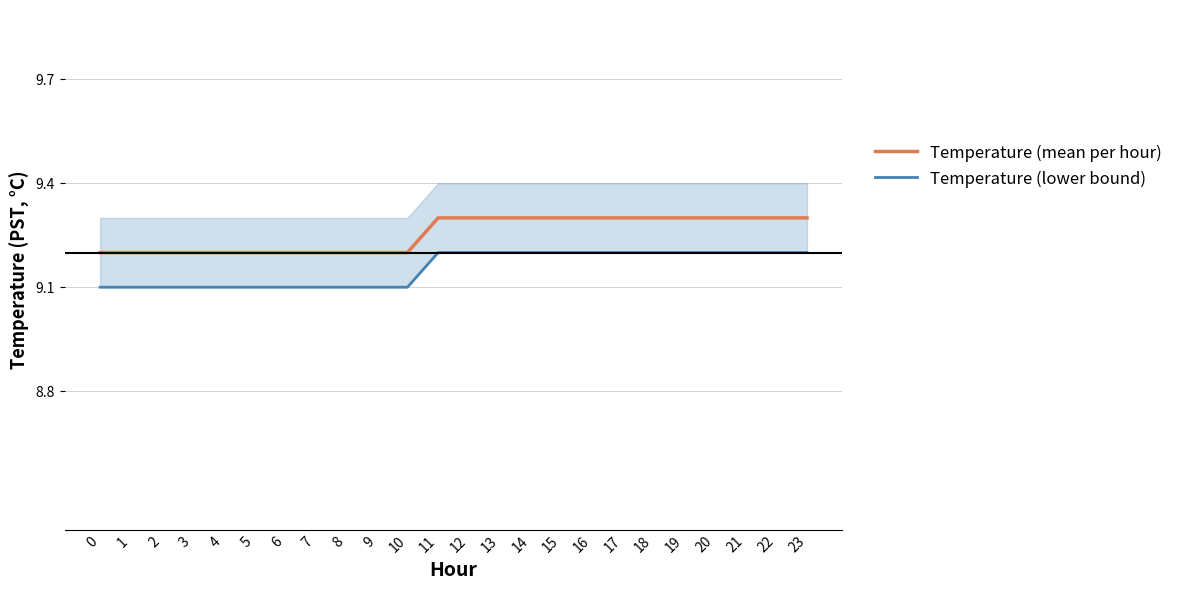

True or false: Temperature (mean per hour) and Temperature (lower bound) intersect in this chart.

False